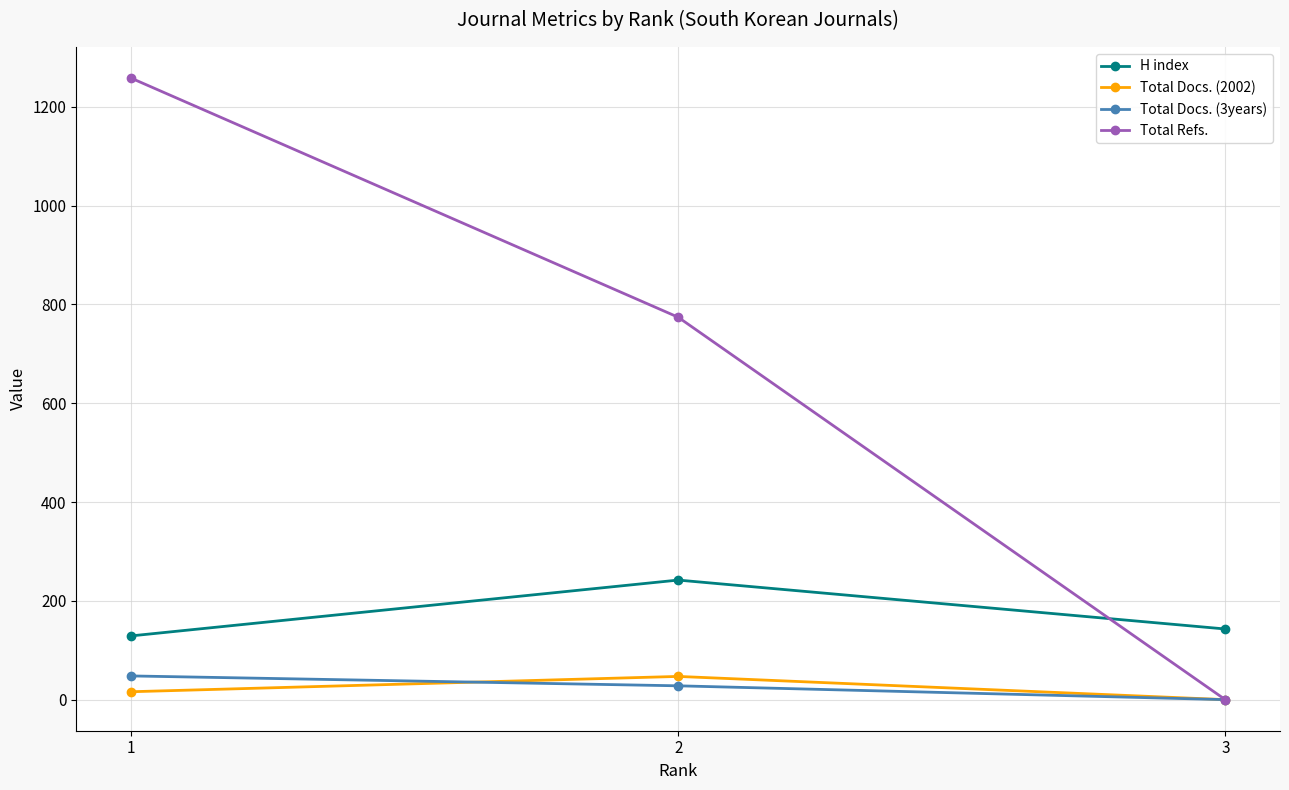

What is the highest value of the H index series?

242